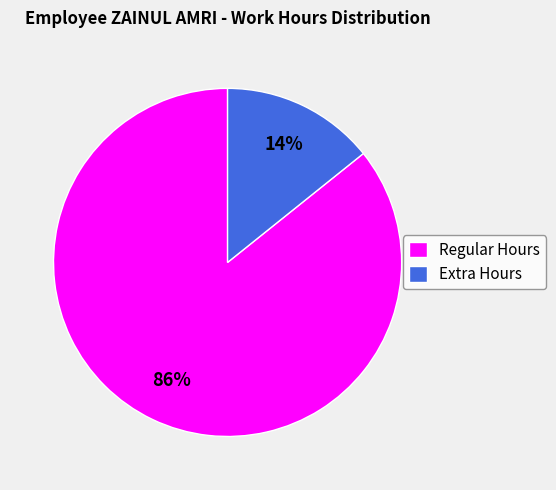

Is it true that Extra Hours is 14% of the pie?

True